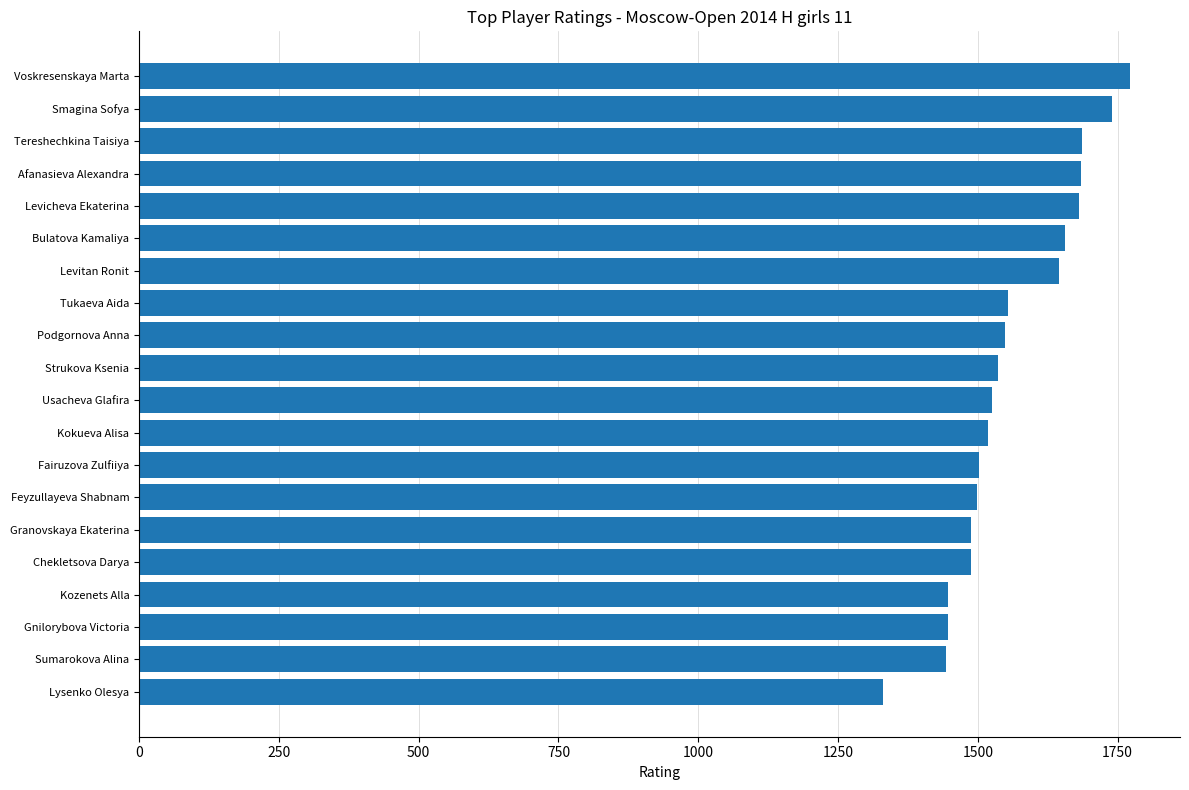

Is it true that the value at Afanasieva Alexandra is 1684?

True